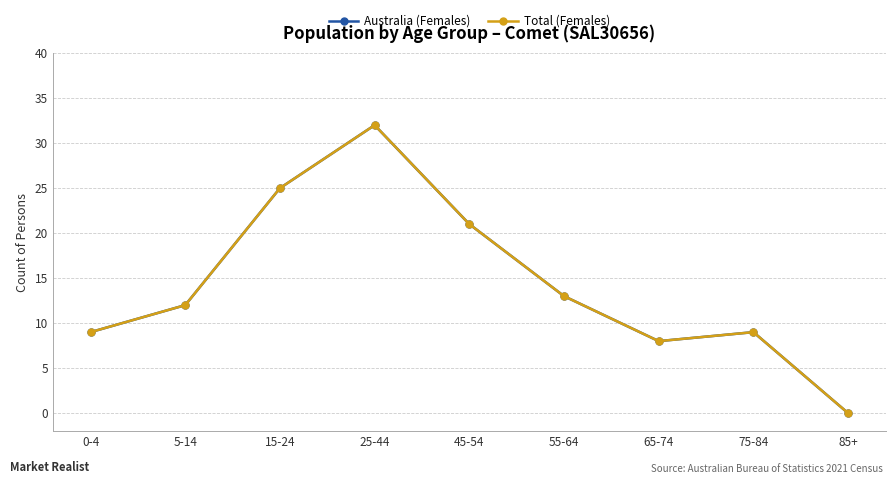

Where is the first local maximum for Australia (Females)?

25-44